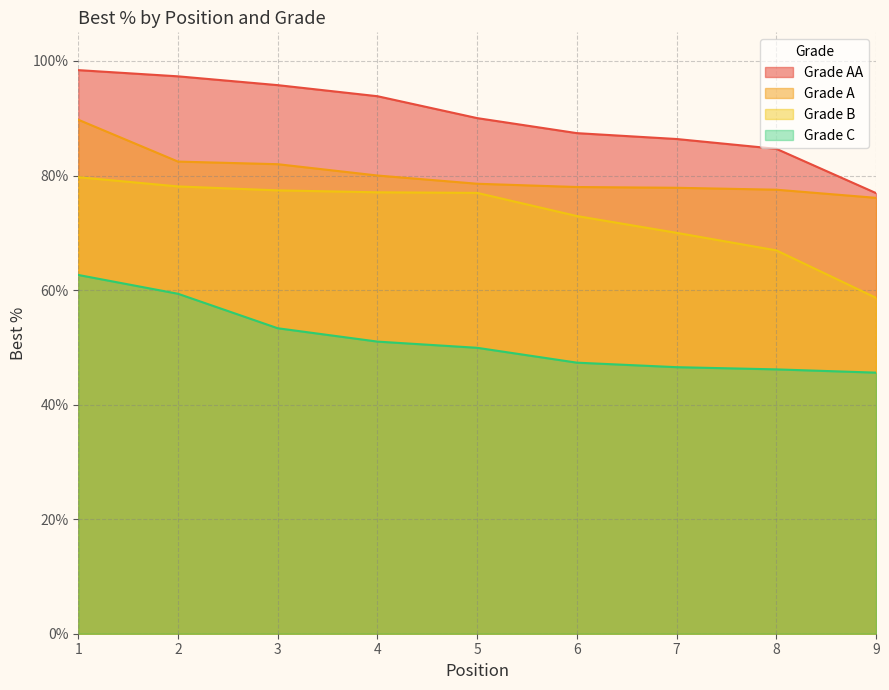

What is the difference between the Grade C values at 3 and 2?

0.1